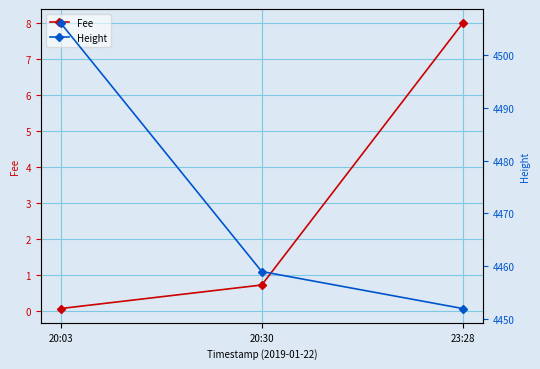

Rank the series at 23:28 from lowest to highest value.

Fee, Height